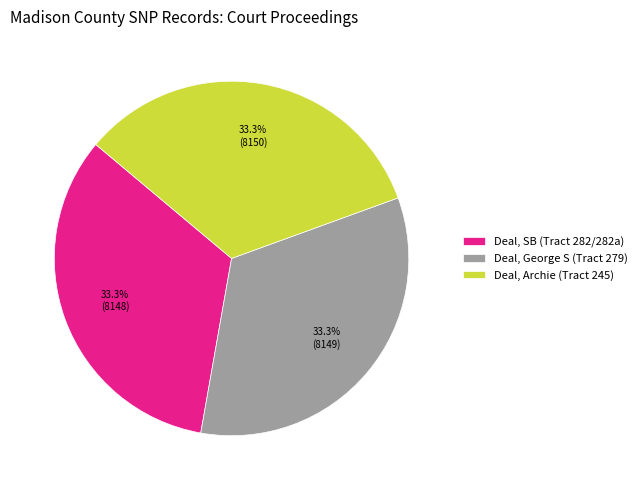

To the nearest percent, what percentage of the pie is Deal, Archie (Tract 245)?

33%